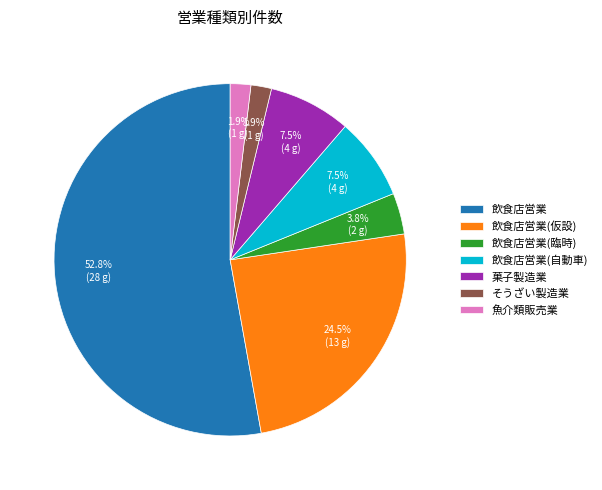

True or false: 飲食店営業 accounts for 53% of the total.

True